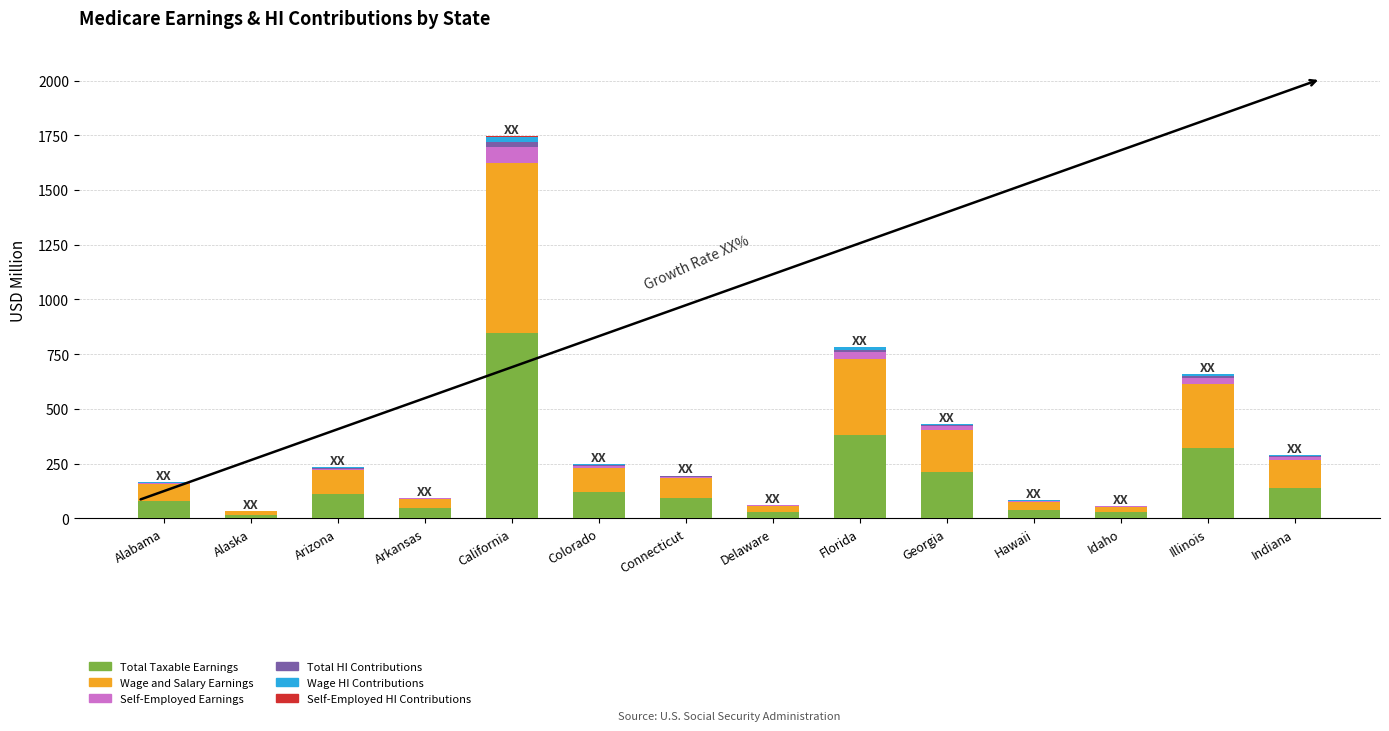

Are the bars horizontal?

No